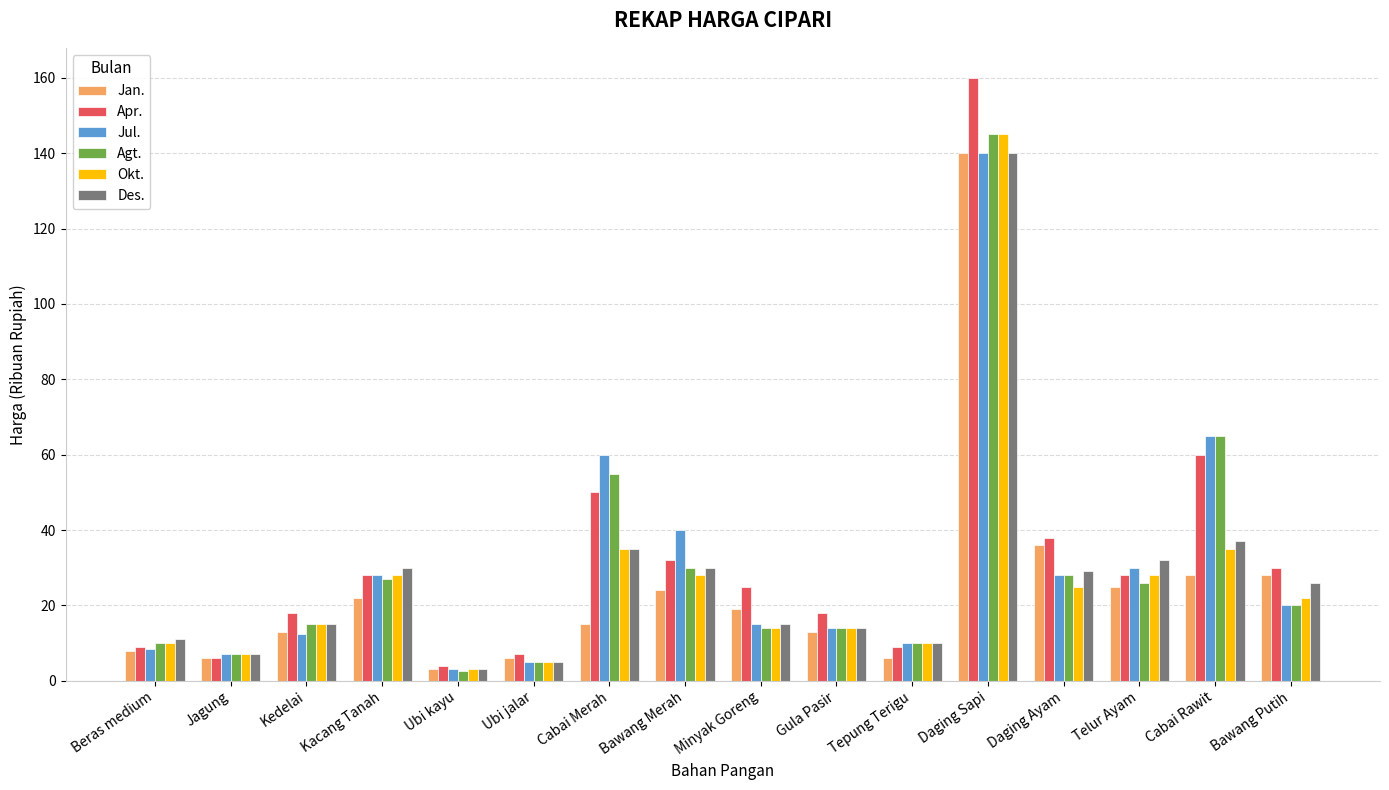

The Jan. series shows 36.0 at Daging Ayam. True or false?

True